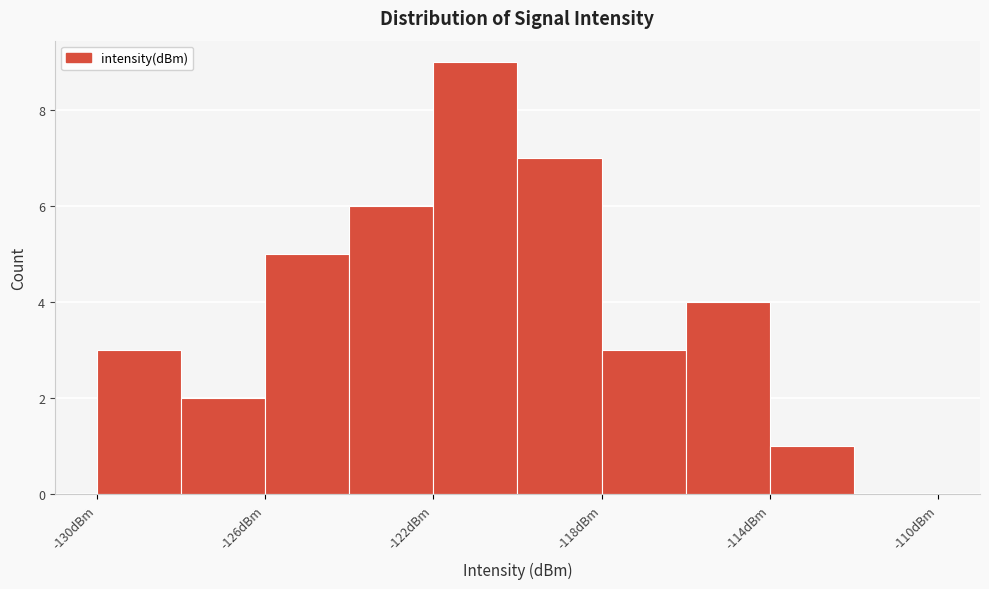

Over which range of the x-axis is the bar tallest?

-122 to -120